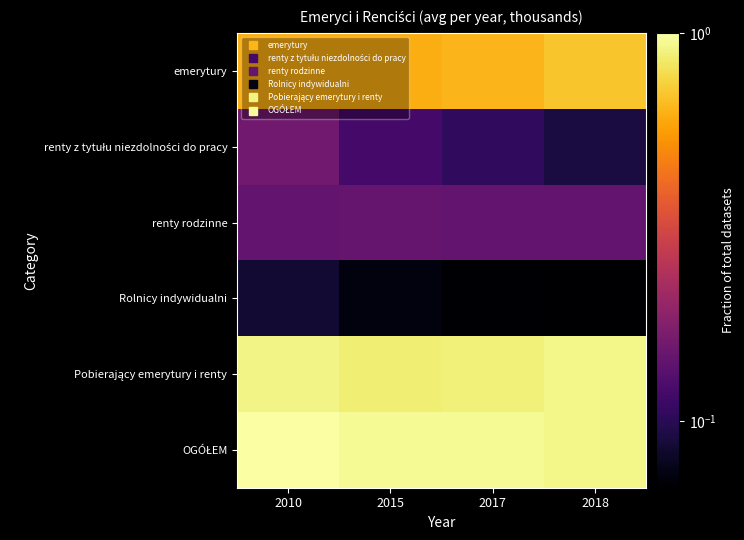

Which series has the largest range (max minus min)?

emerytury